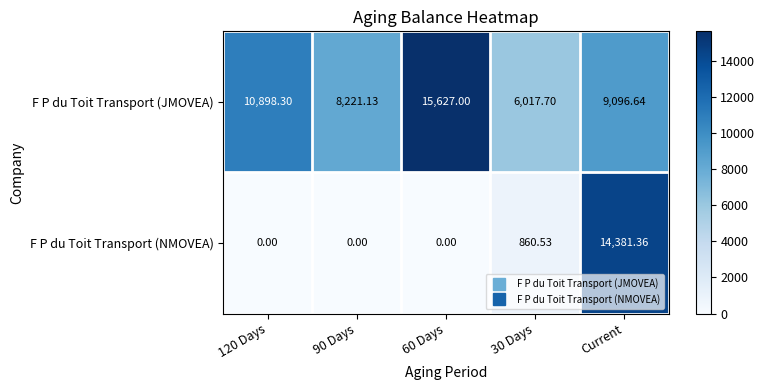

Which series changed the most between 30 Days and Current?

F P du Toit Transport (NMOVEA)